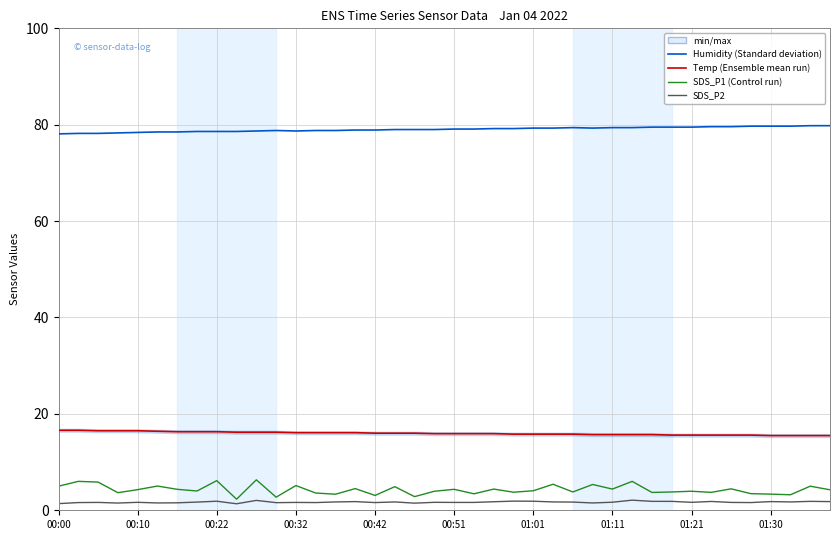

What is the maximum value shown in the chart?

79.8